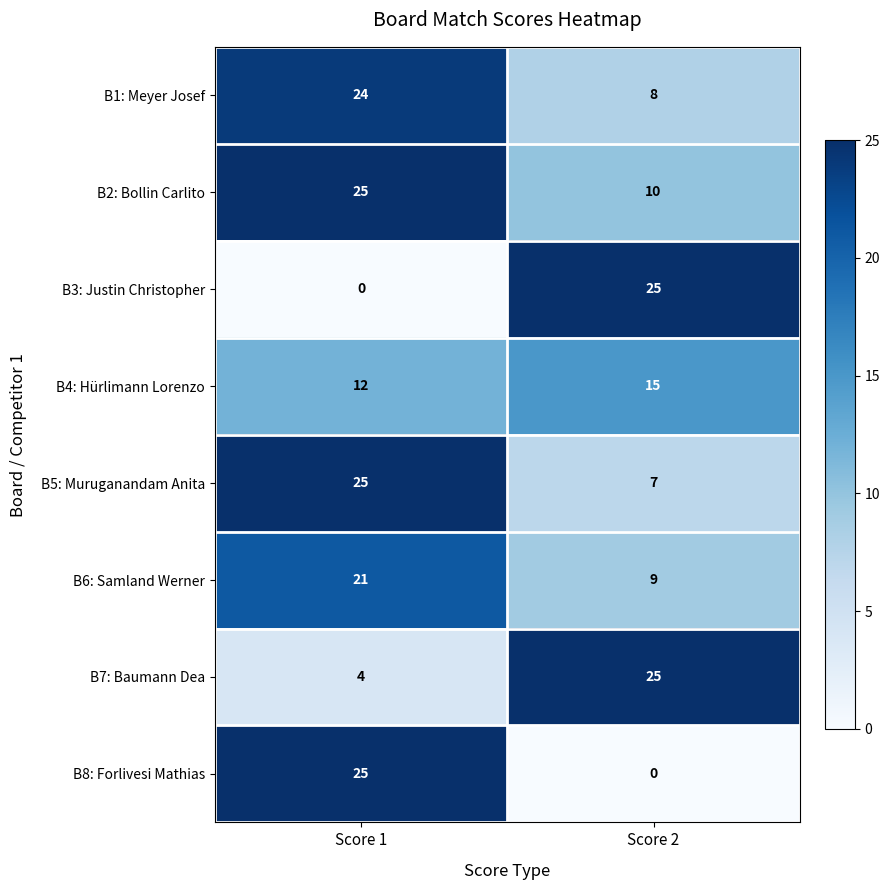

Reading right to left, what are all the values shown in this chart?

B1: Meyer Josef: 8	24
B2: Bollin Carlito: 10	25
B3: Justin Christopher: 25	0
B4: Hürlimann Lorenzo: 15	12
B5: Muruganandam Anita: 7	25
B6: Samland Werner: 9	21
B7: Baumann Dea: 25	4
B8: Forlivesi Mathias: 0	25